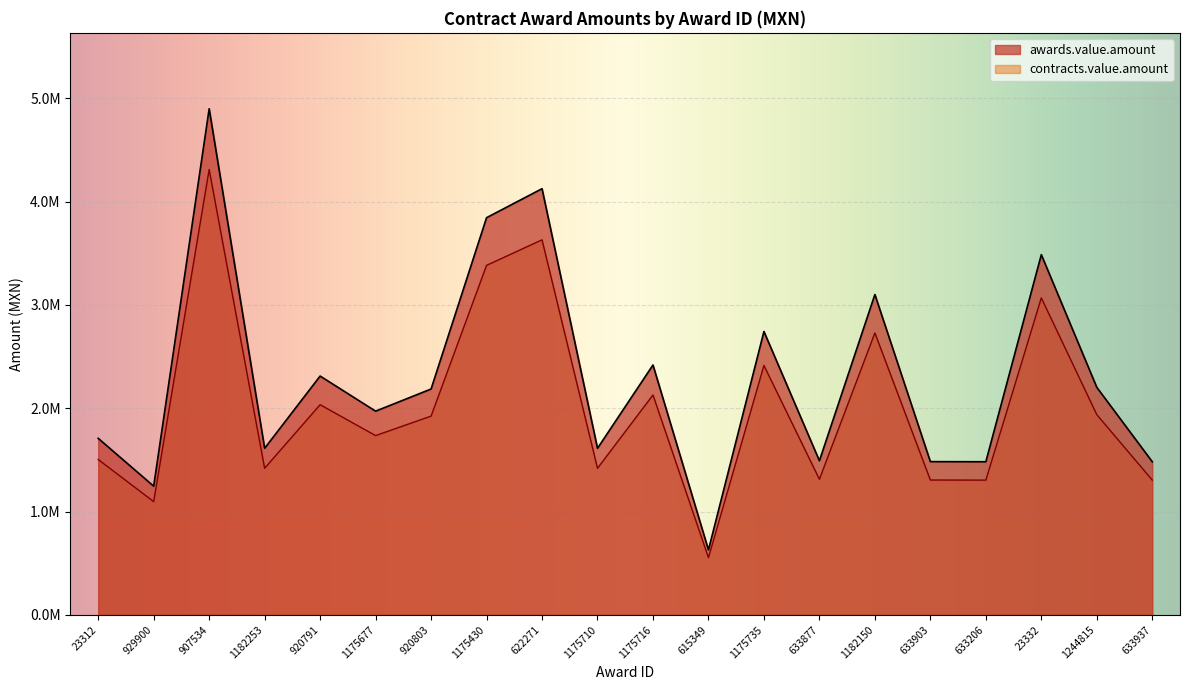

List the series in order of their peak value, highest first.

awards.value.amount, contracts.value.amount